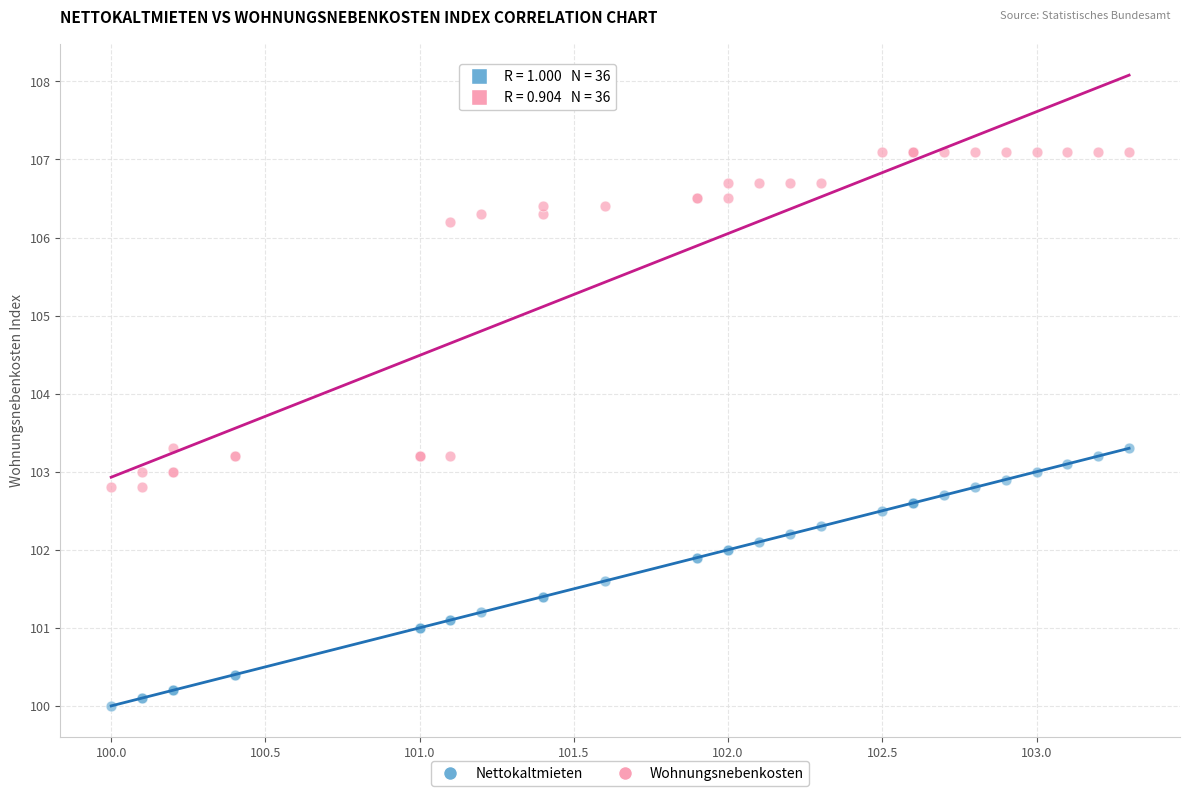

Which series reaches the minimum Y coordinate?

Nettokaltmieten